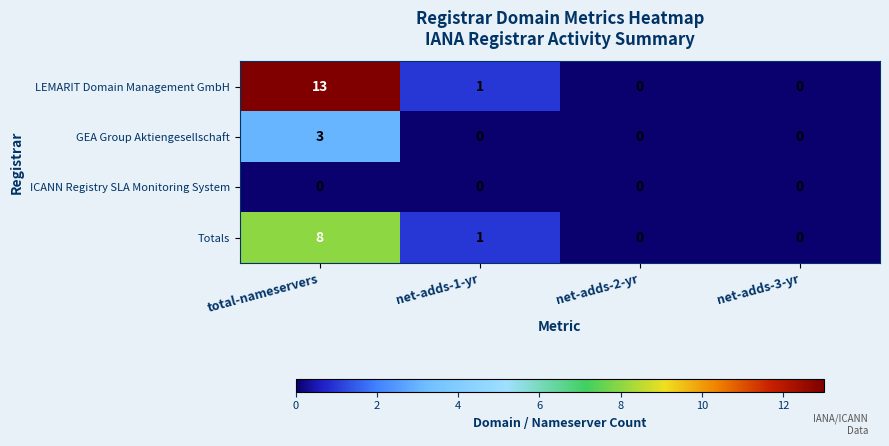

What is the greatest value displayed?

13